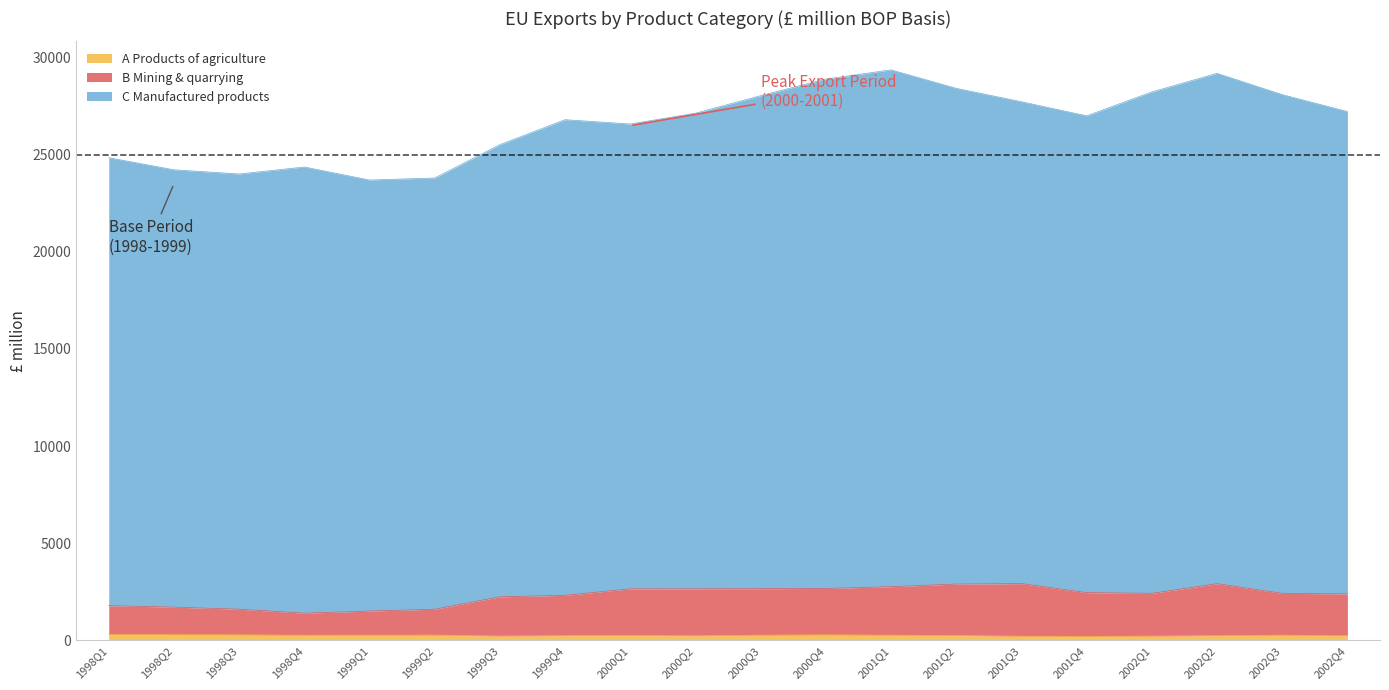

At how many categories does at least one series exceed 6410?

20